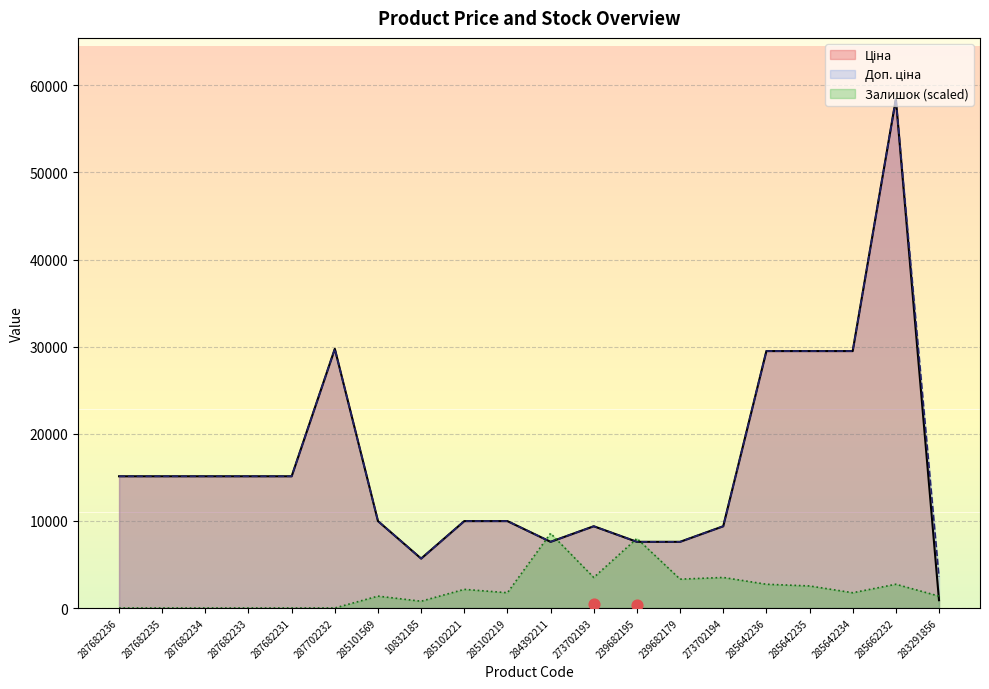

Which series has the largest Y range (max minus min)?

Ціна